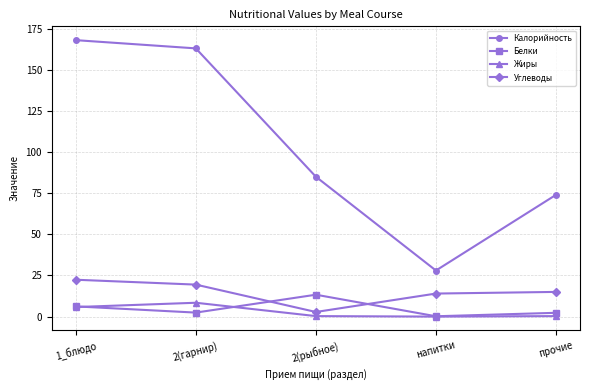

At which category does Калорийность reach its first local valley?

напитки